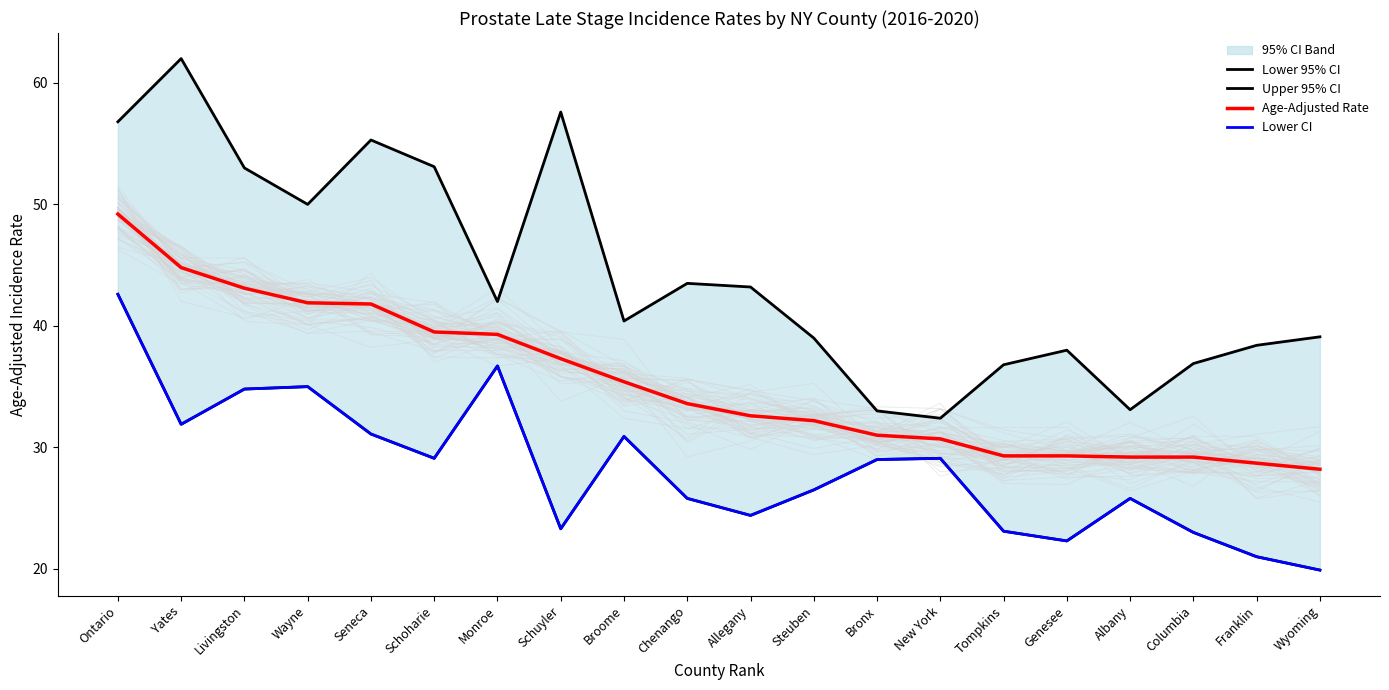

What is the difference between the Lower 95% CI values at Wyoming and Livingston?

14.9